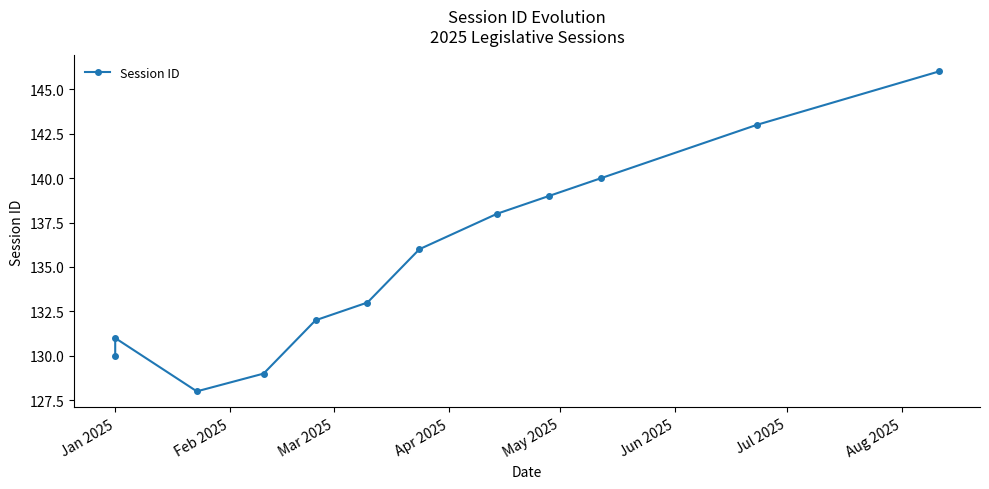

Does the chart display data point markers on the line(s)?

Yes